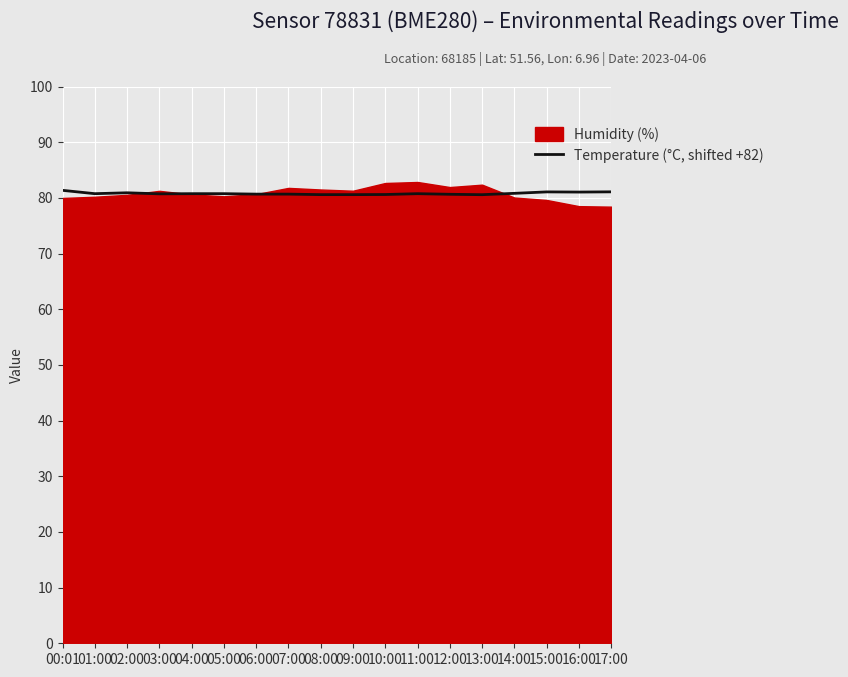

Is it true that Temperature (°C, shifted +82) equals 80.9 at 02:00?

True